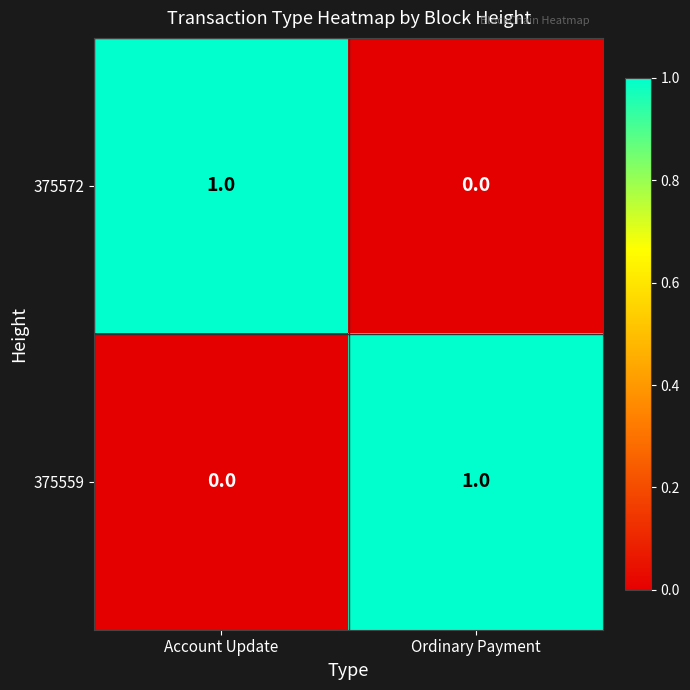

Rank the series at Account Update from highest to lowest value.

375572, 375559